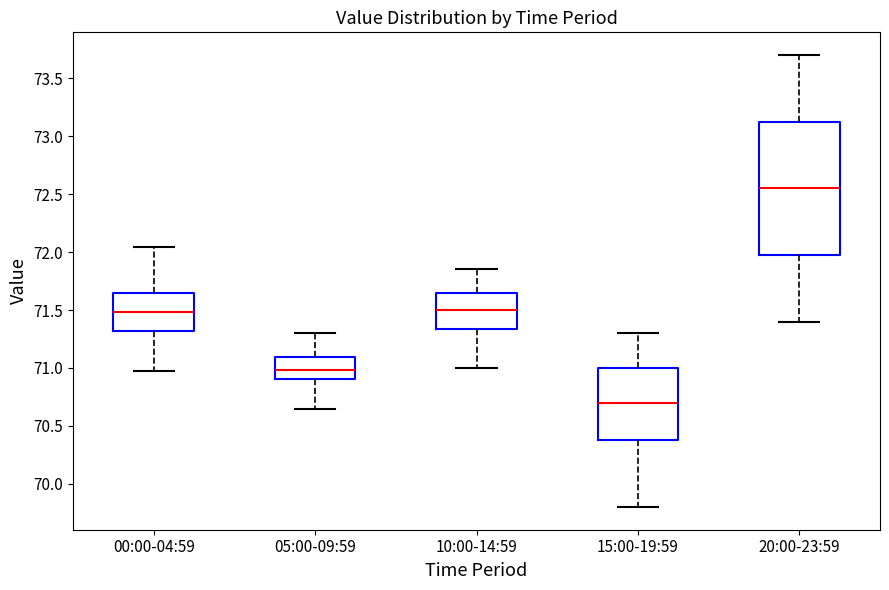

Comparing the boxes themselves (not the whiskers), which one is the tallest?

20:00-23:59